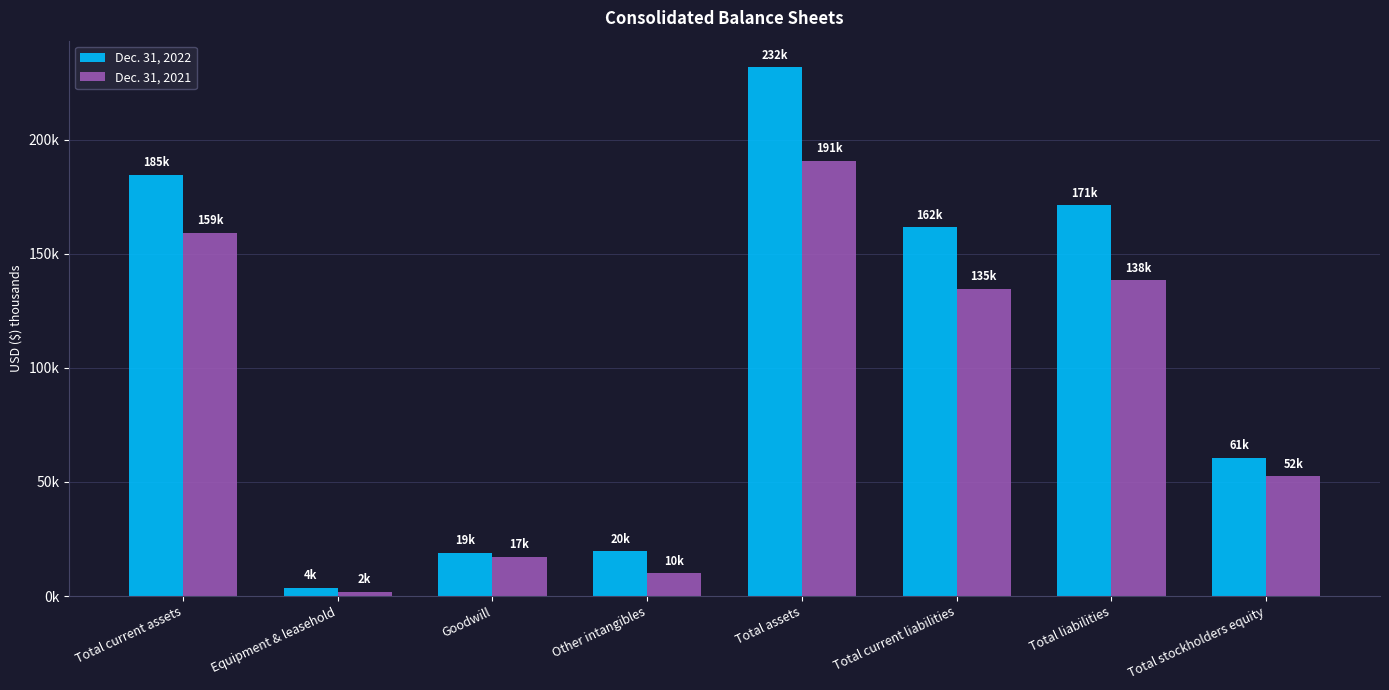

At which label is Dec. 31, 2022 closest to 117685?

Total current liabilities